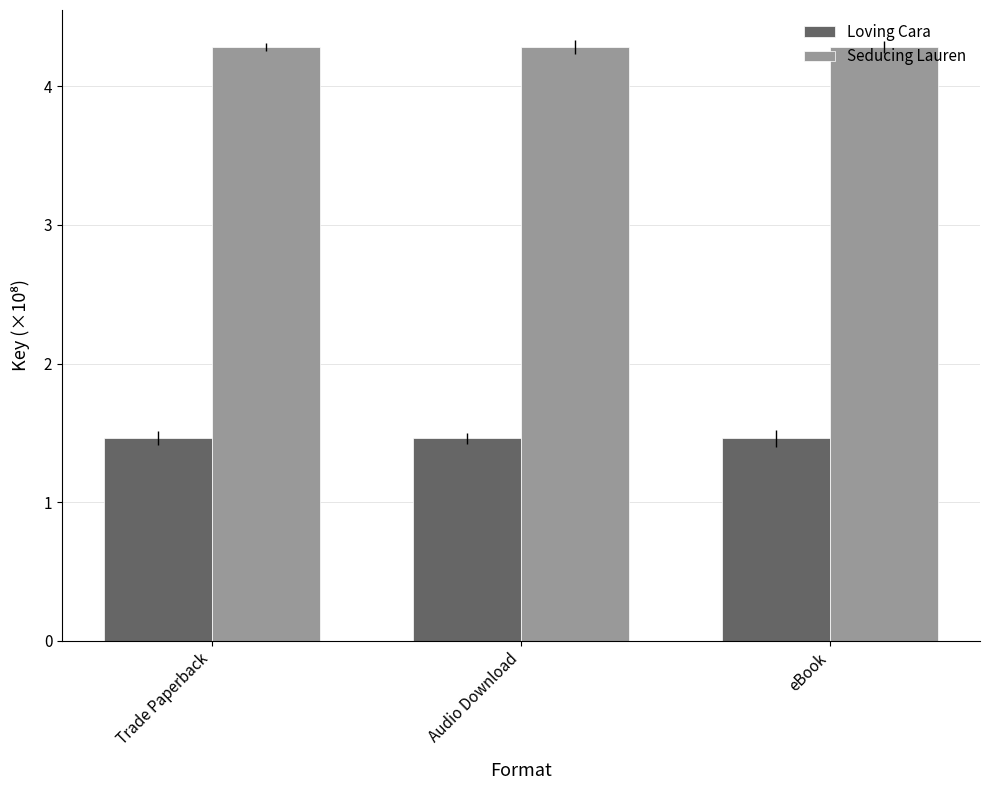

What is the lowest value of the Loving Cara series?

1.5